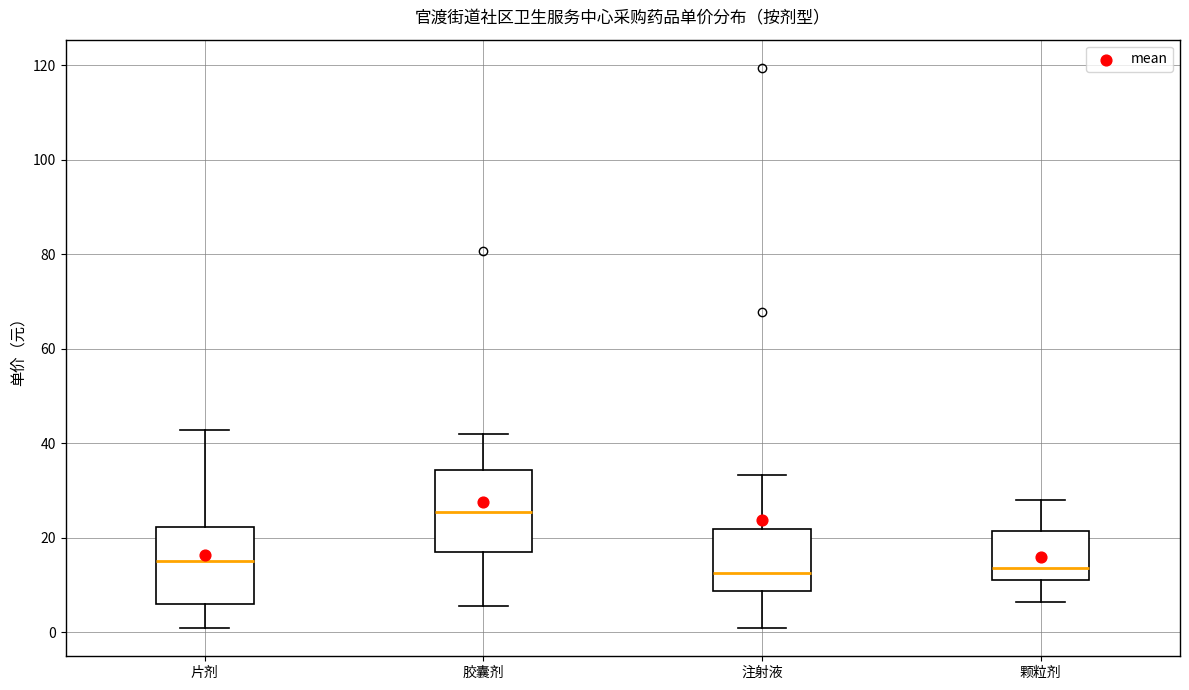

Reading left to right, read every box against the y-axis: the position of its median line, the range the box covers, and the ends of its whiskers. The values are not printed on the chart, so give them approximately, as read against the axis.

片剂: median 16, box 6 to 22, whiskers 0 to 42
胶囊剂: median 26, box 16 to 34, whiskers 6 to 42
注射液: median 12, box 8 to 22, whiskers 0 to 34
颗粒剂: median 14, box 12 to 22, whiskers 6 to 28